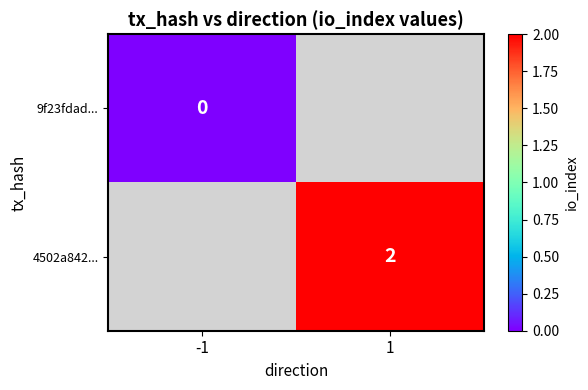

List the series in order of their overall mean, lowest first.

9f23fdad..., 4502a842...